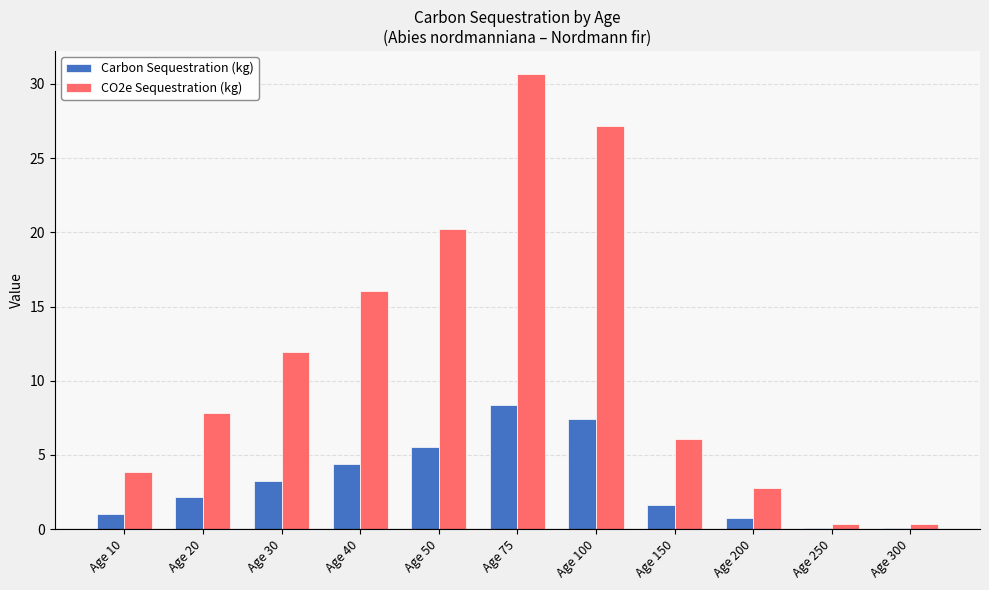

Is it true that Carbon Sequestration (kg) equals 4.4 at Age 40?

True